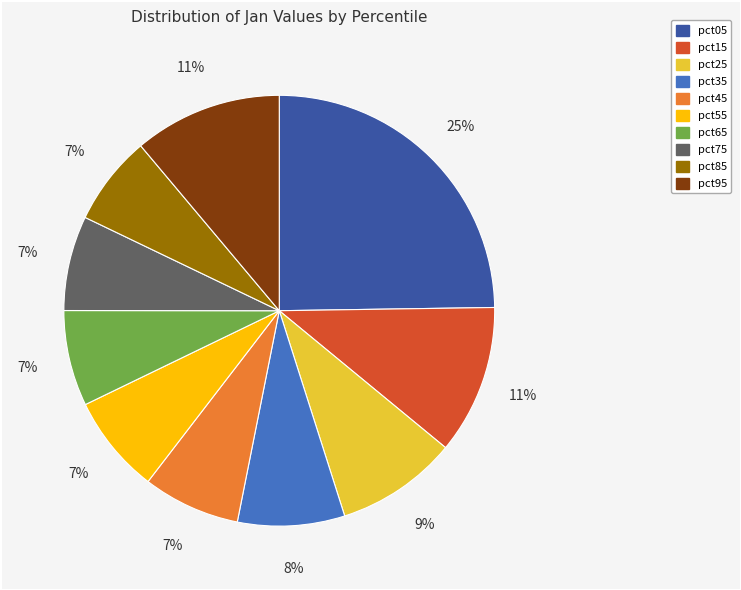

Is it true that pct05 is 25% of the pie?

True